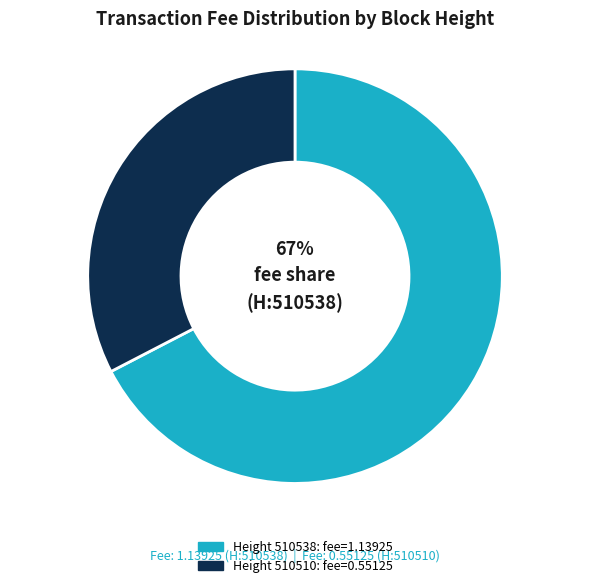

Is there any slice that represents more than half of the pie?

Yes